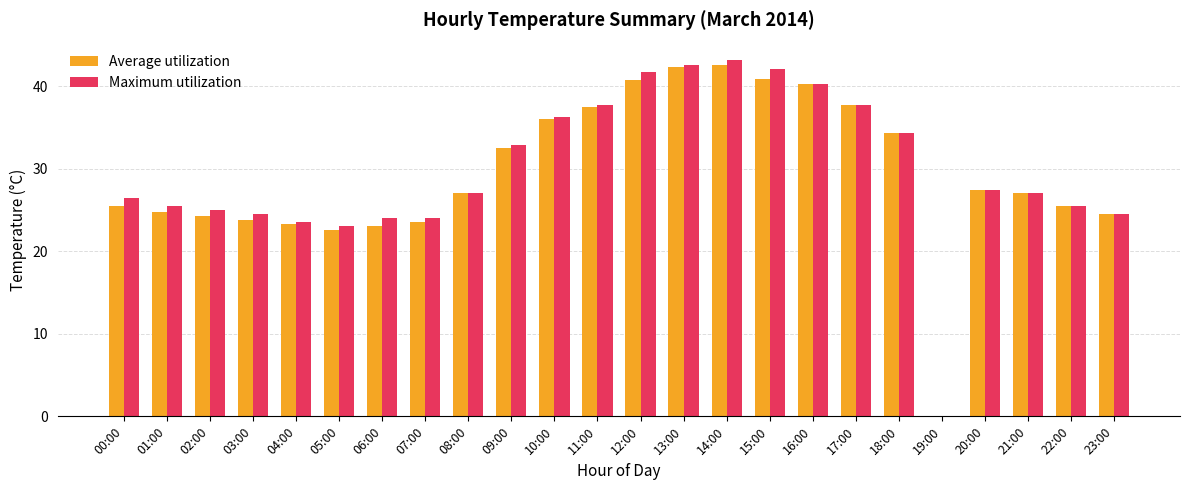

Which series changed the most between 15:00 and 21:00?

Maximum utilization